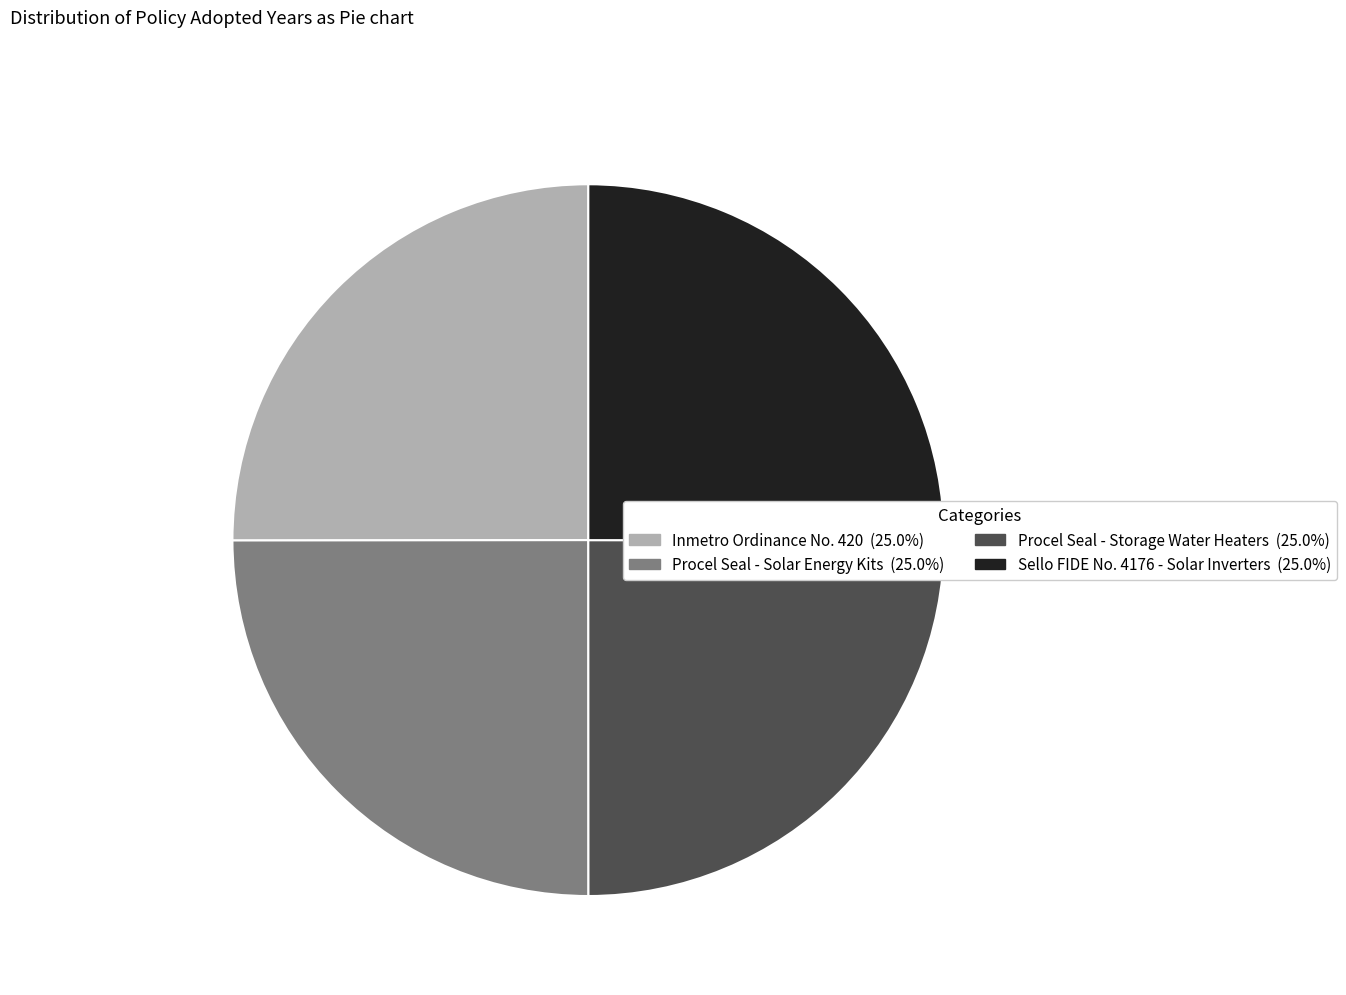

Does Inmetro Ordinance No. 420 account for over 50% of the chart?

No